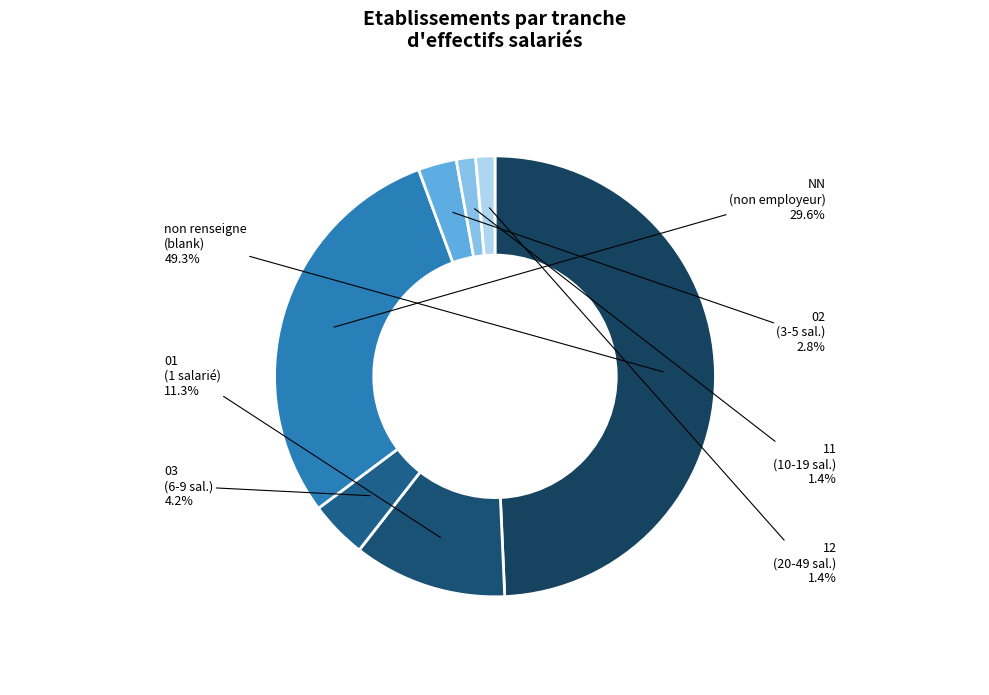

Count the number of slices in the pie.

7